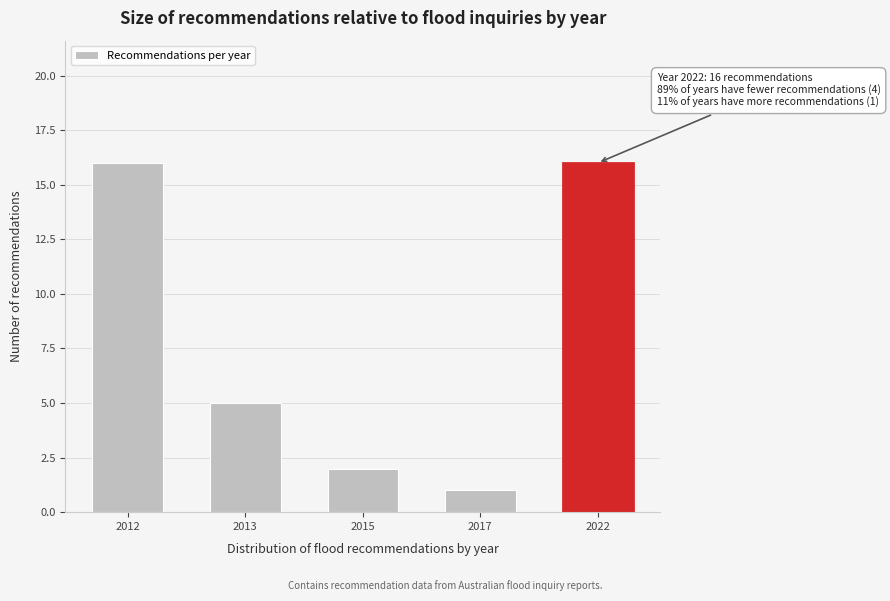

Reading left to right, transcribe all the data shown in this chart.

2012=16	2013=5	2015=2	2017=1	2022=16